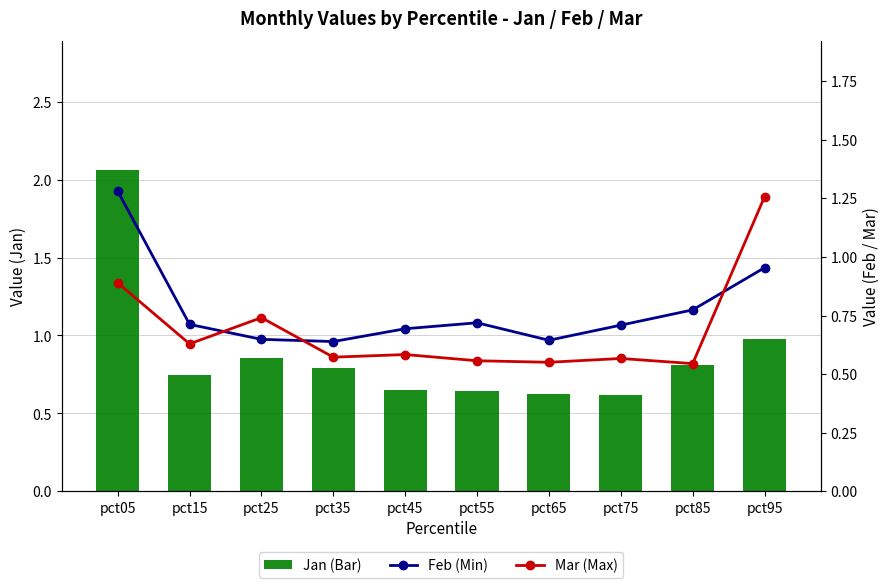

Reading right to left, what are all the values shown in this chart?

Jan (Bar): pct95=1.0	pct85=0.8	pct75=0.6	pct65=0.6	pct55=0.6	pct45=0.6	pct35=0.8	pct25=0.9	pct15=0.7	pct05=2.1
Feb (Min): pct95=1.0	pct85=0.8	pct75=0.7	pct65=0.6	pct55=0.7	pct45=0.7	pct35=0.6	pct25=0.6	pct15=0.7	pct05=1.3
Mar (Max): pct95=1.3	pct85=0.5	pct75=0.6	pct65=0.6	pct55=0.6	pct45=0.6	pct35=0.6	pct25=0.7	pct15=0.6	pct05=0.9